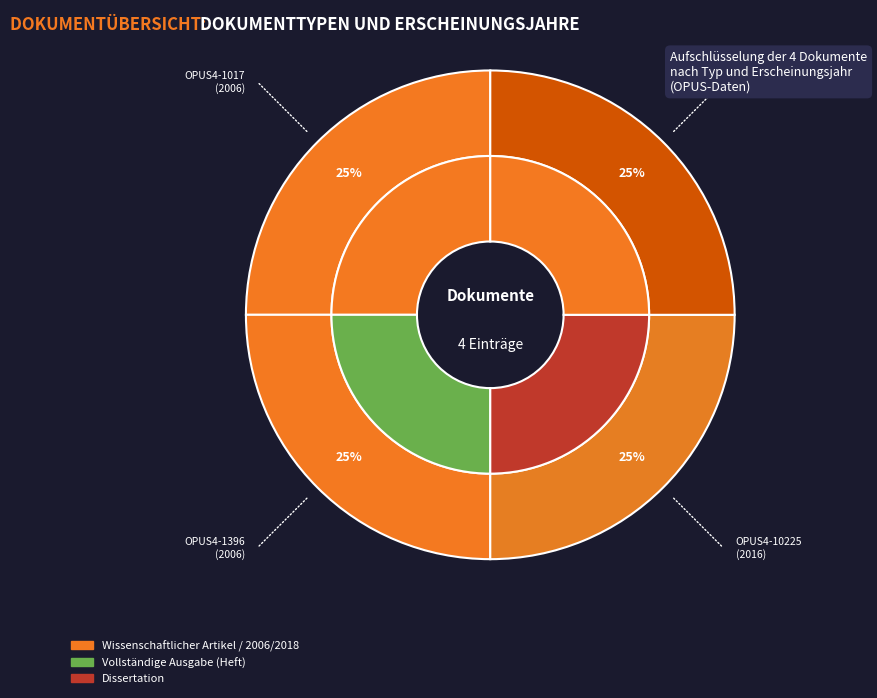

How many segments does this pie chart have?

4